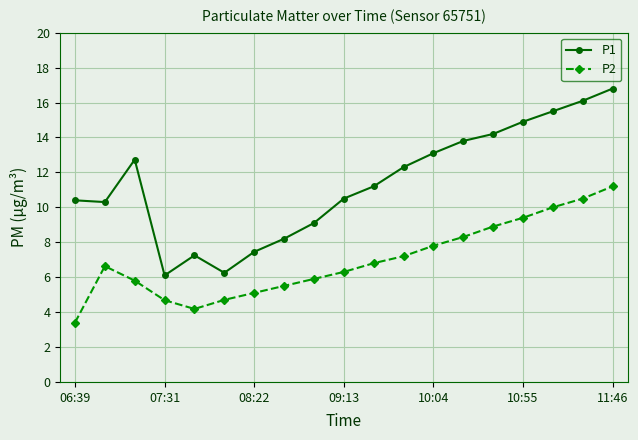

What is the maximum value shown in the chart?

16.8